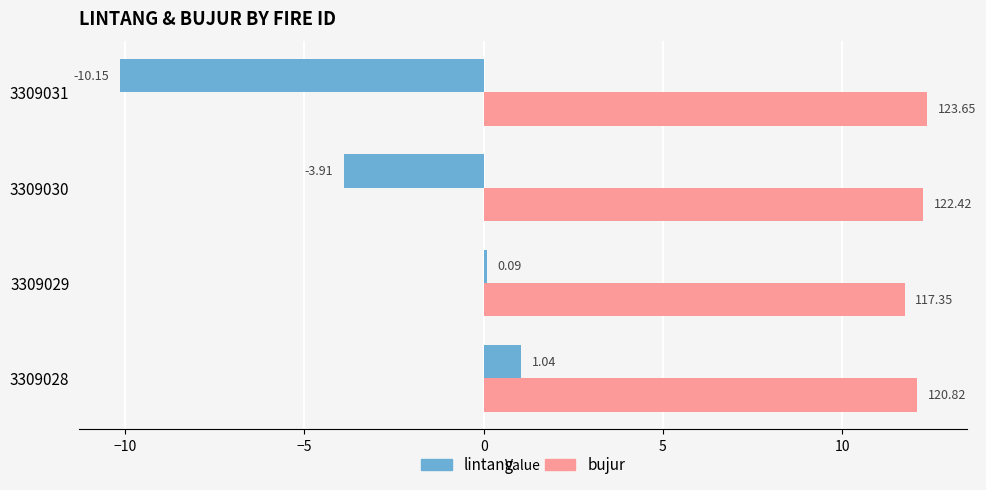

What is the total value across all series at 3309028?

13.1